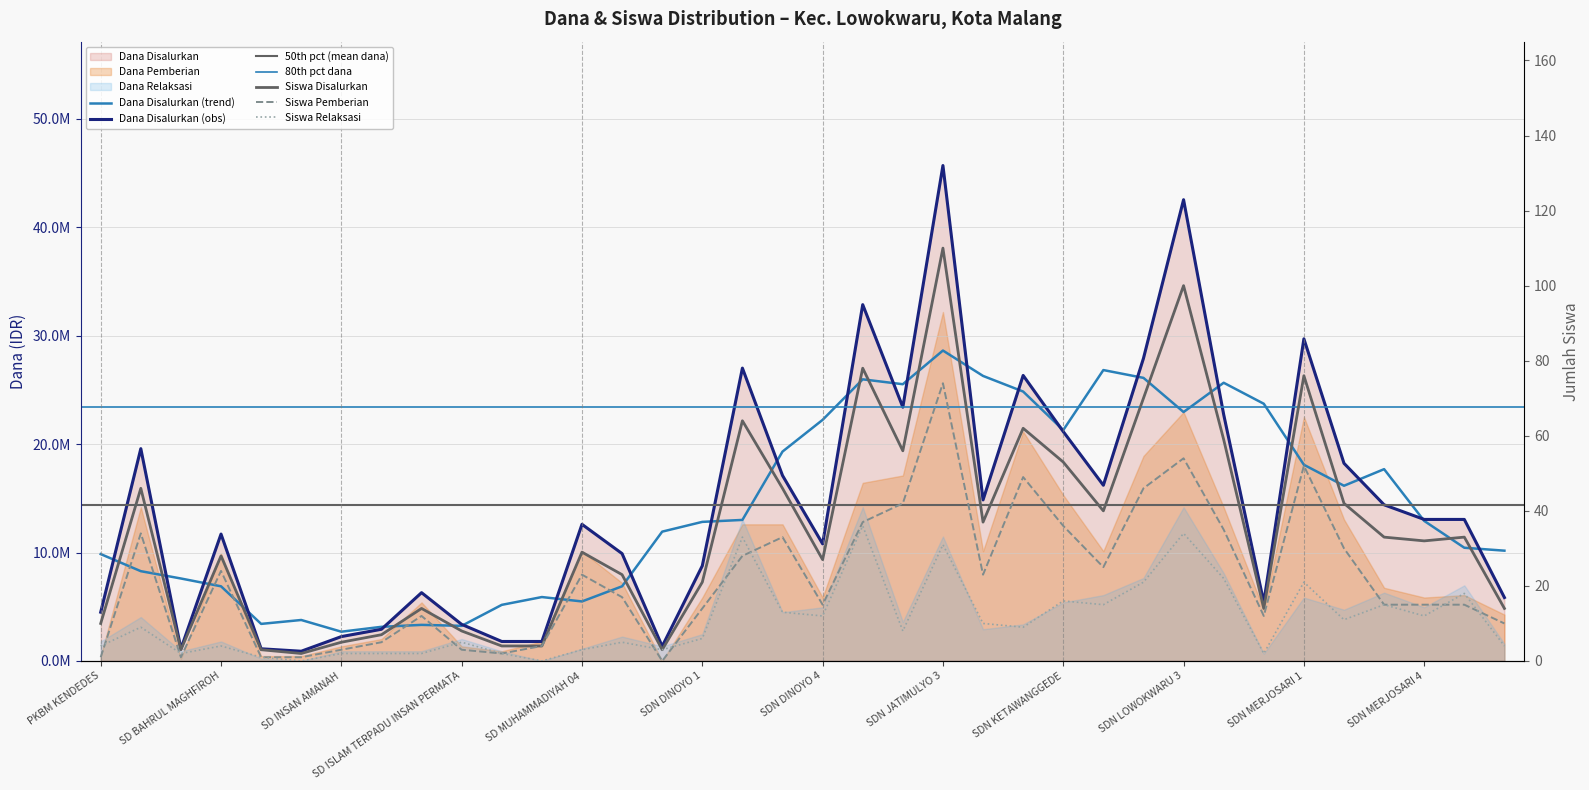

At which label is Pemberian closest to 37?

SDN JATIMULYO 1